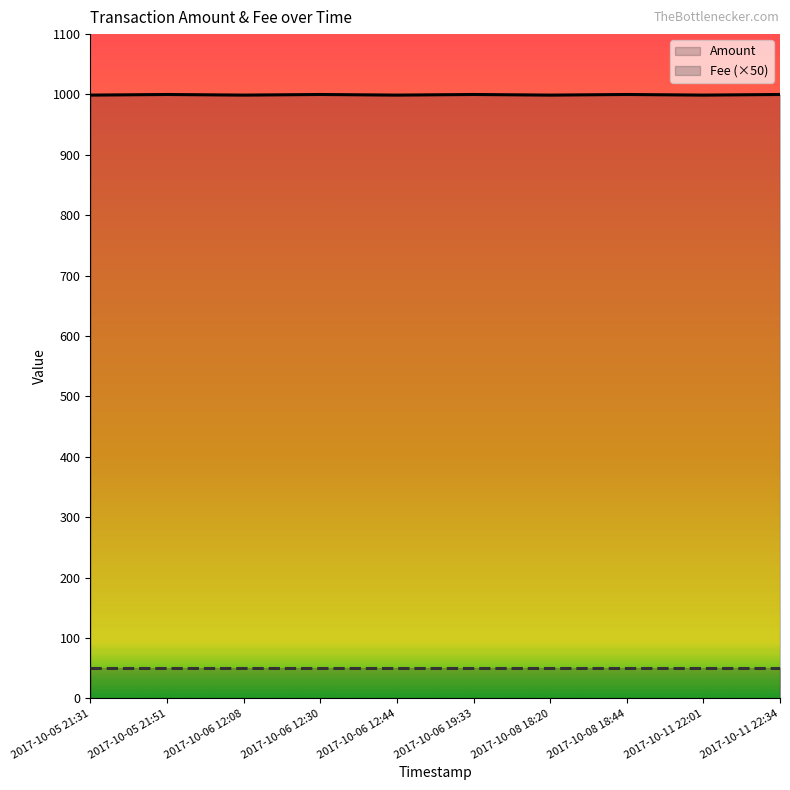

Is it true that Fee (×50) equals 50 at 2017-10-05 21:51?

True